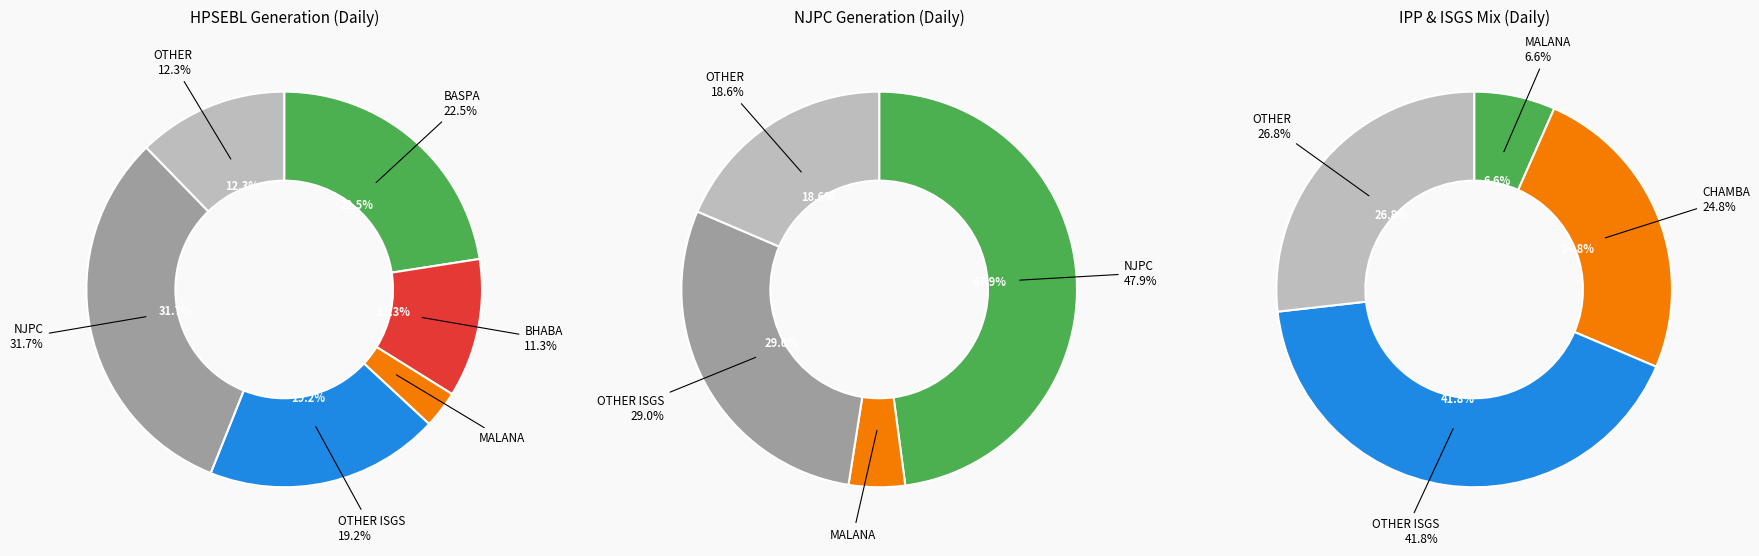

Does any single category account for the majority?

No